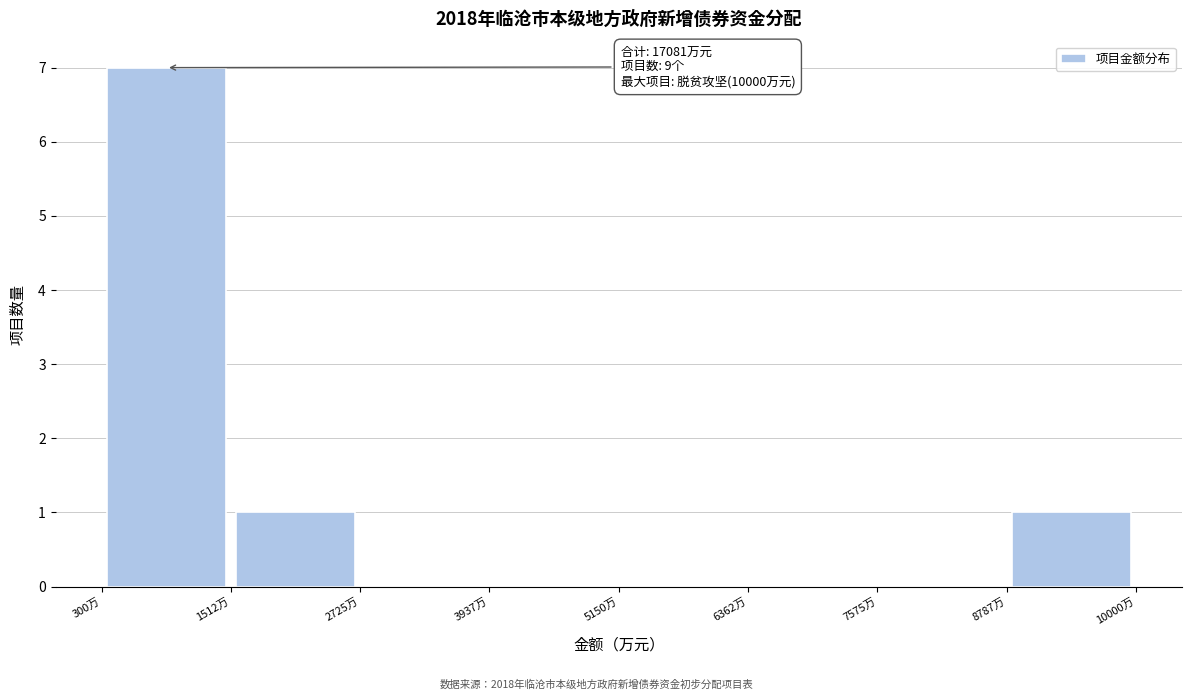

Which range on the x-axis has the tallest bar?

400 to 1600